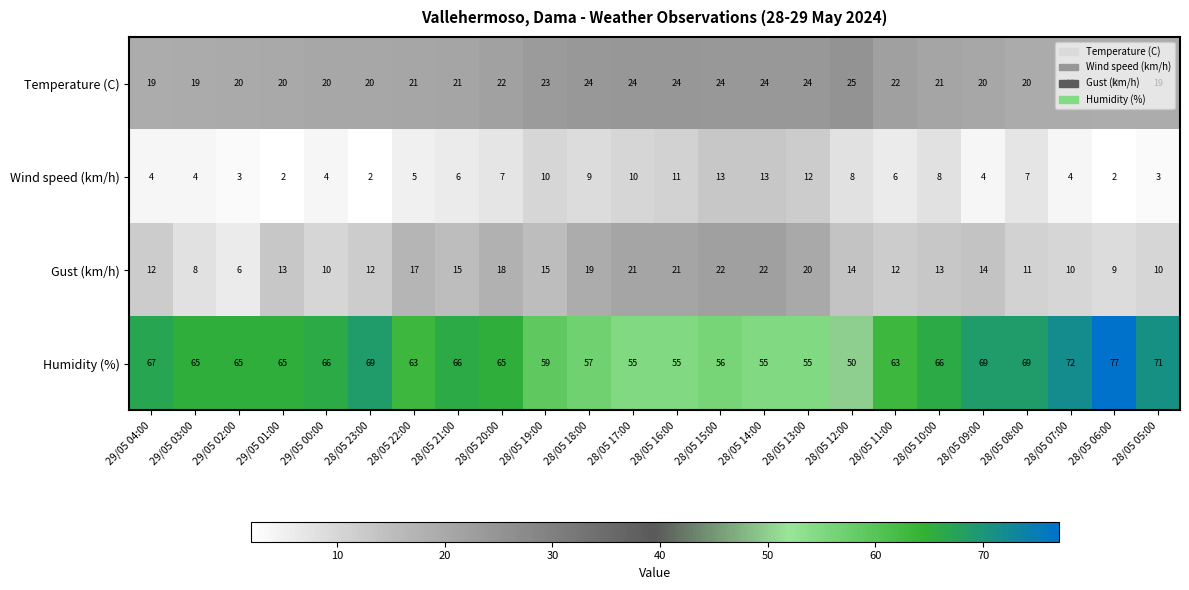

Read the Gust (km/h) value at 28/05 21:00, to the nearest 5.

15